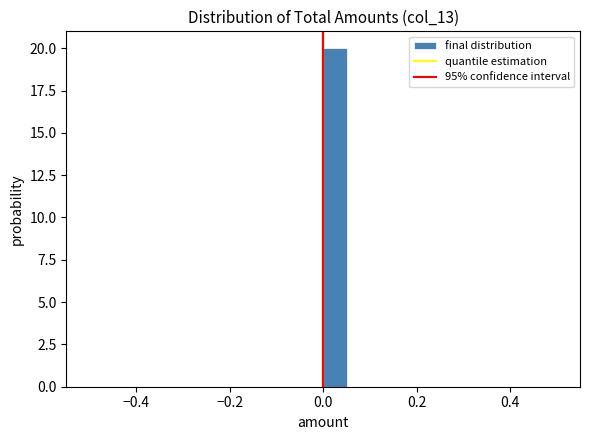

Read against the x-axis, roughly where is the centre of the tallest bar?

0.02